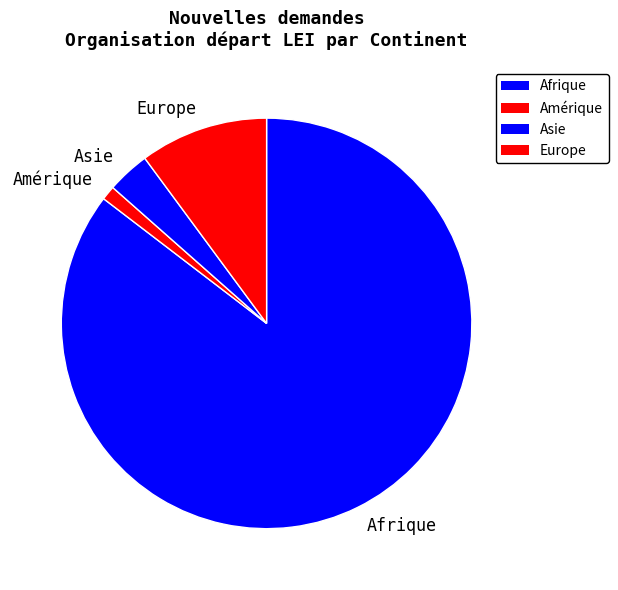

Is Afrique the majority of the pie?

Yes